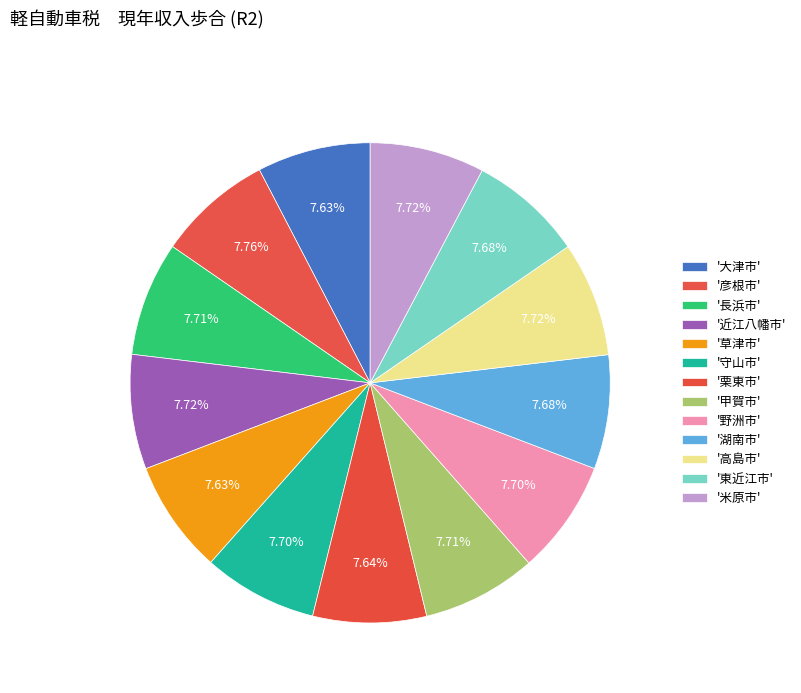

How many slices are in this pie chart?

13